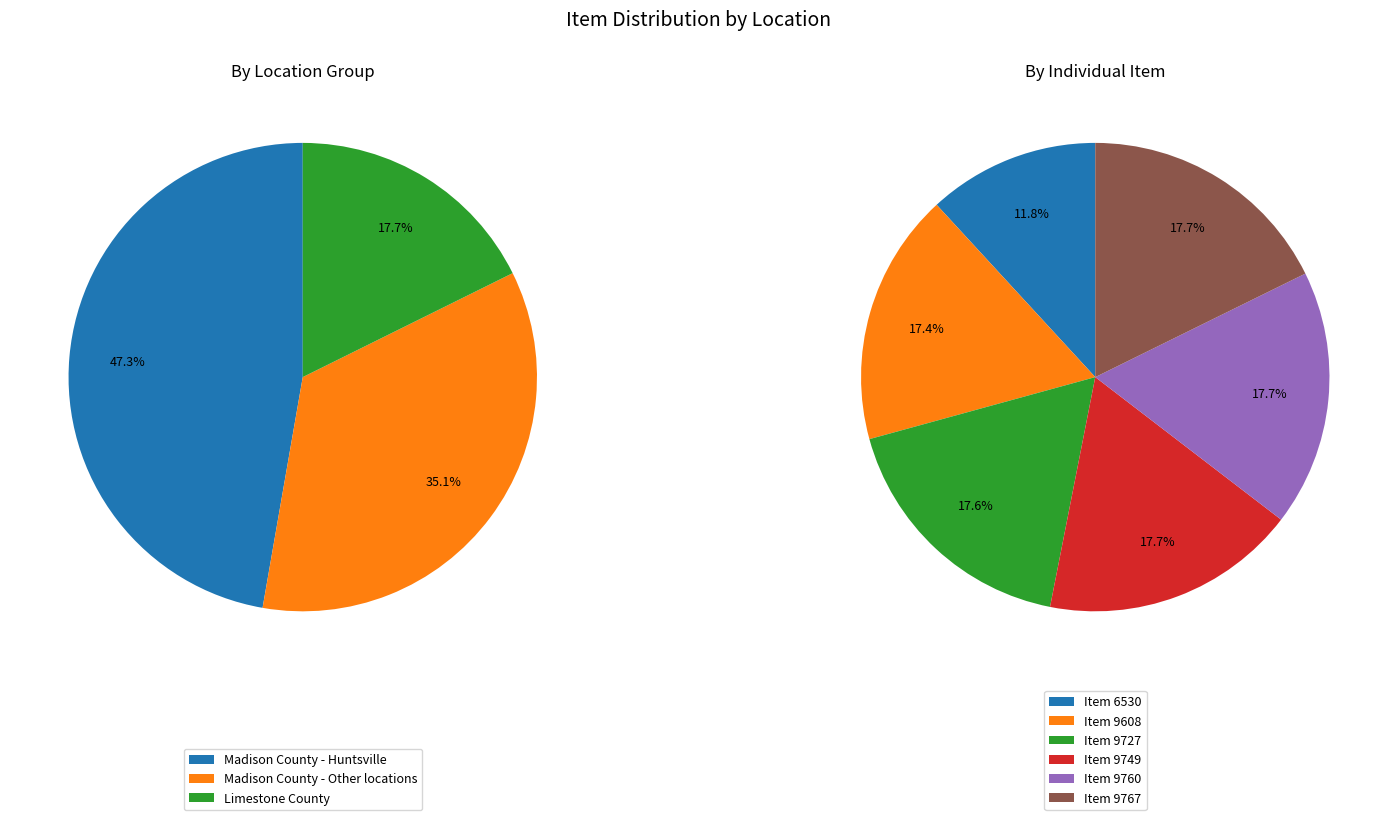

True or false: Madison County - Other (9608) accounts for 25% of the total.

False